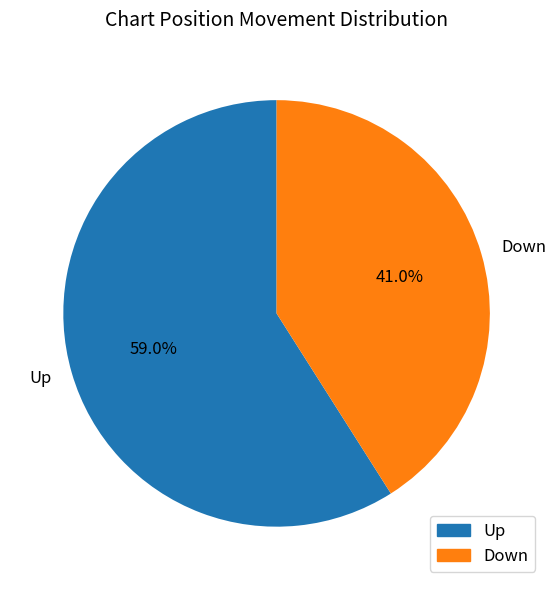

How many segments does this pie chart have?

2